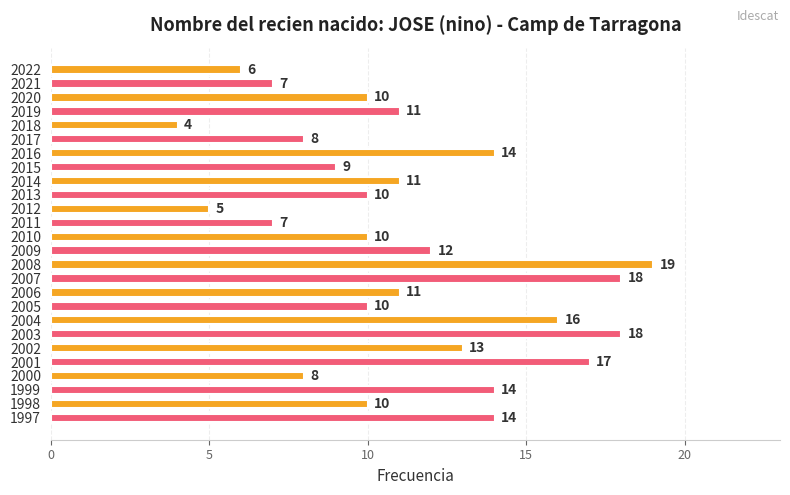

What is the difference between the maximum and minimum values?

15